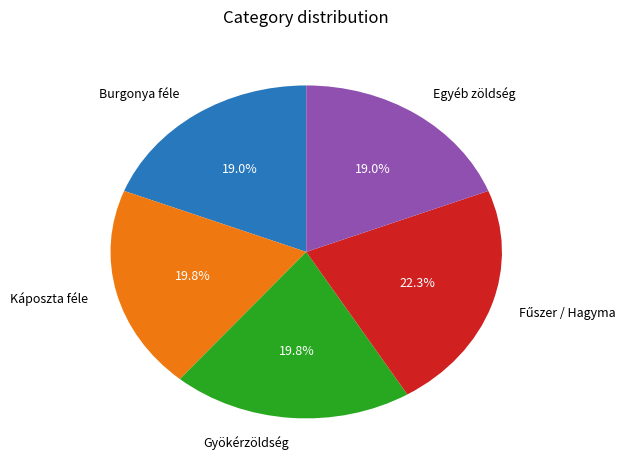

Between Gyökérzöldség and Egyéb zöldség, which is larger?

Gyökérzöldség